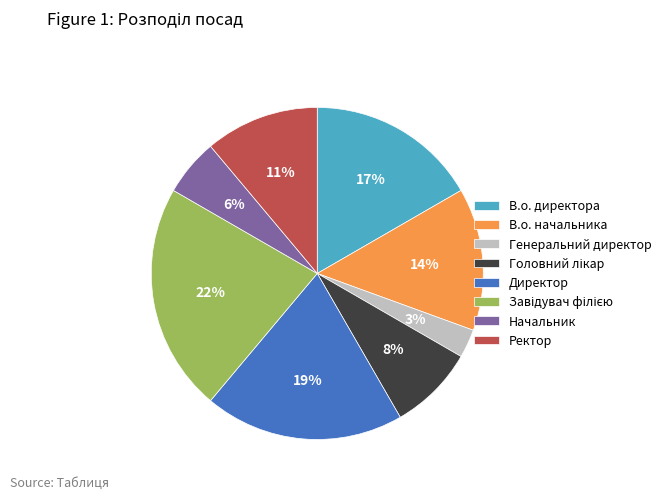

To the nearest percent, what is the average slice percentage?

12%